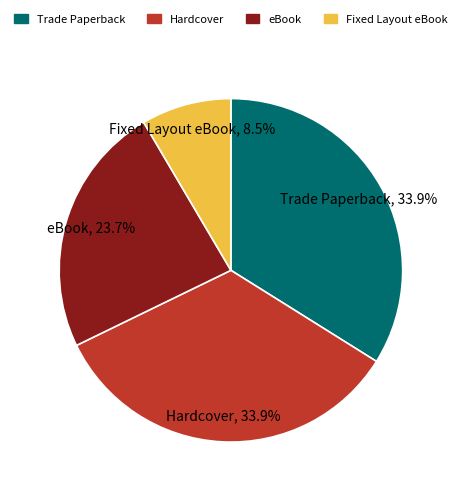

The Trade Paperback slice represents 34% of the pie. True or false?

True